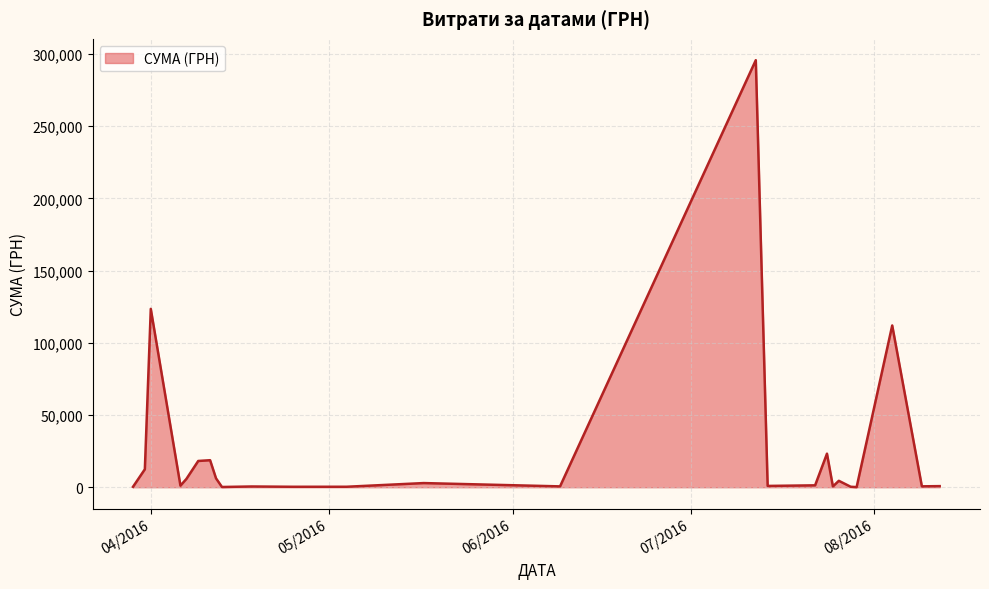

What is the maximum value shown in the chart?

295638.6